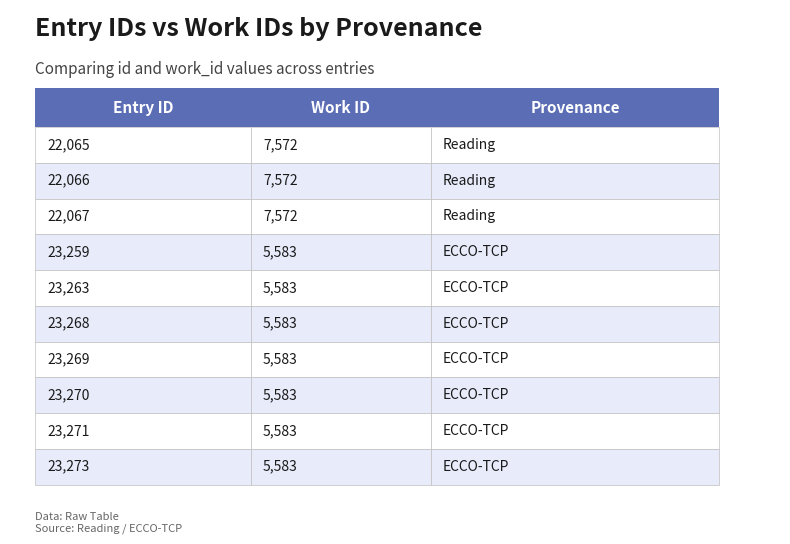

What is the spread (max minus min) of values at 22065?

14493